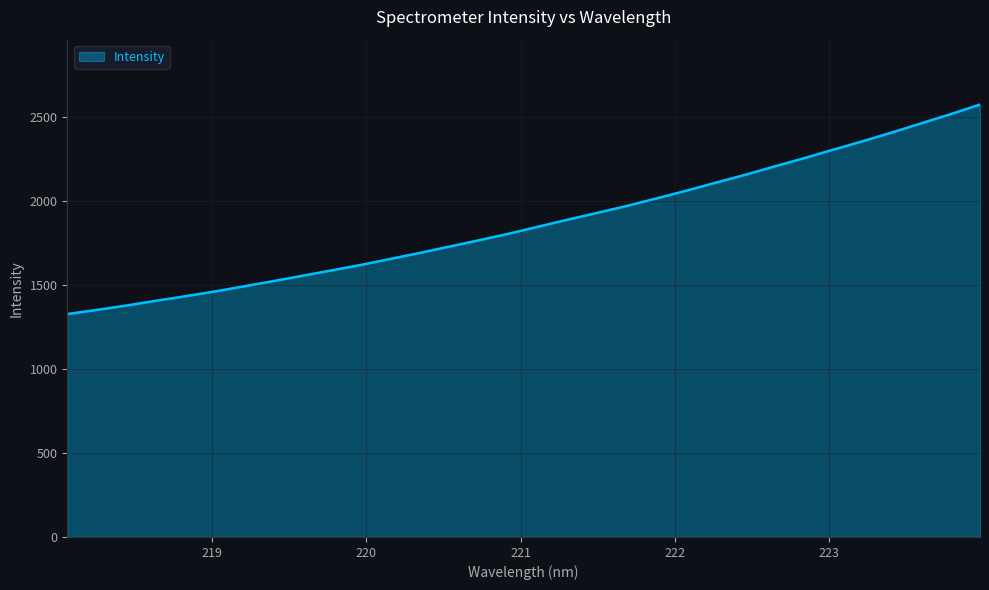

What is the minimum value shown in the chart?

1326.4